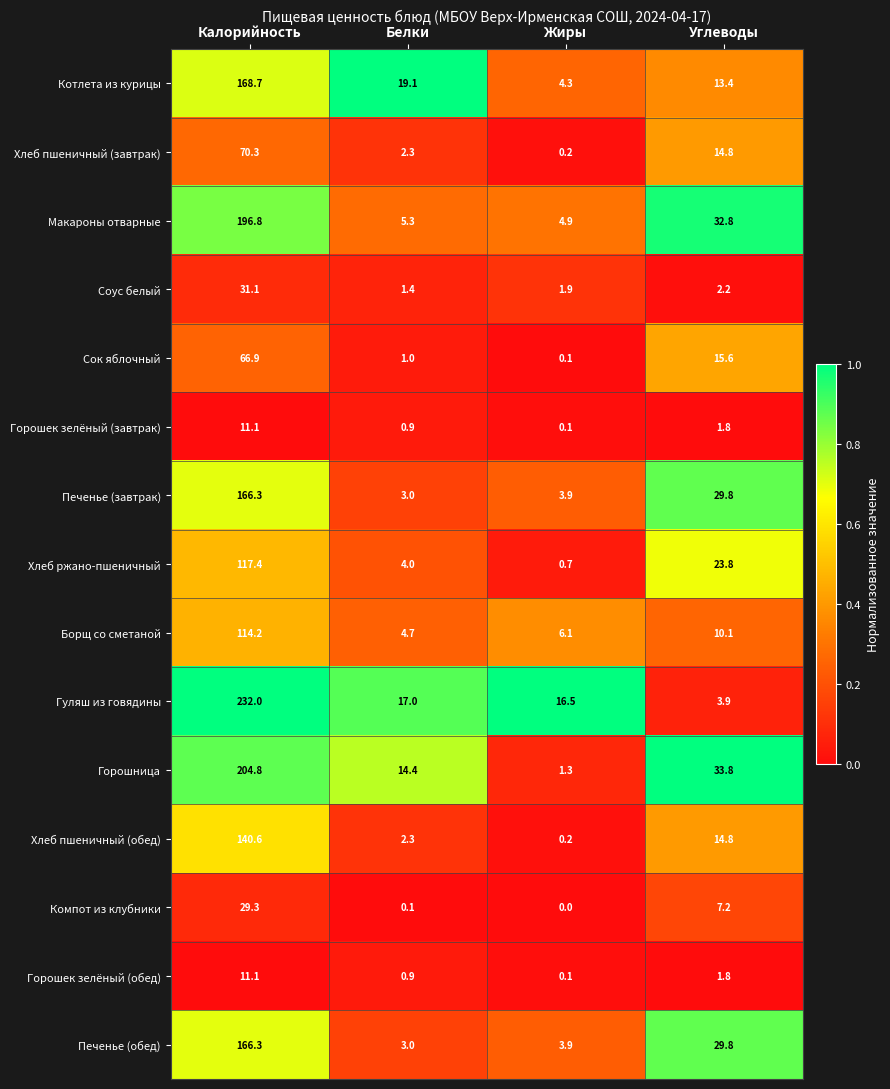

Where is Горошек зелёный (обед) nearest to the value 5?

Углеводы